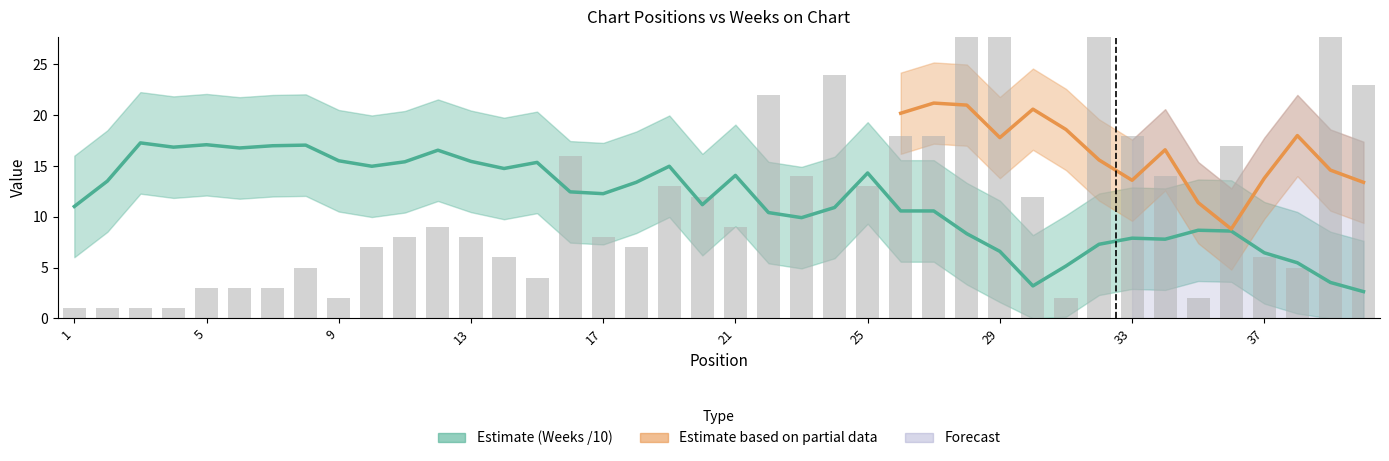

What is the difference between the maximum and minimum values?

38